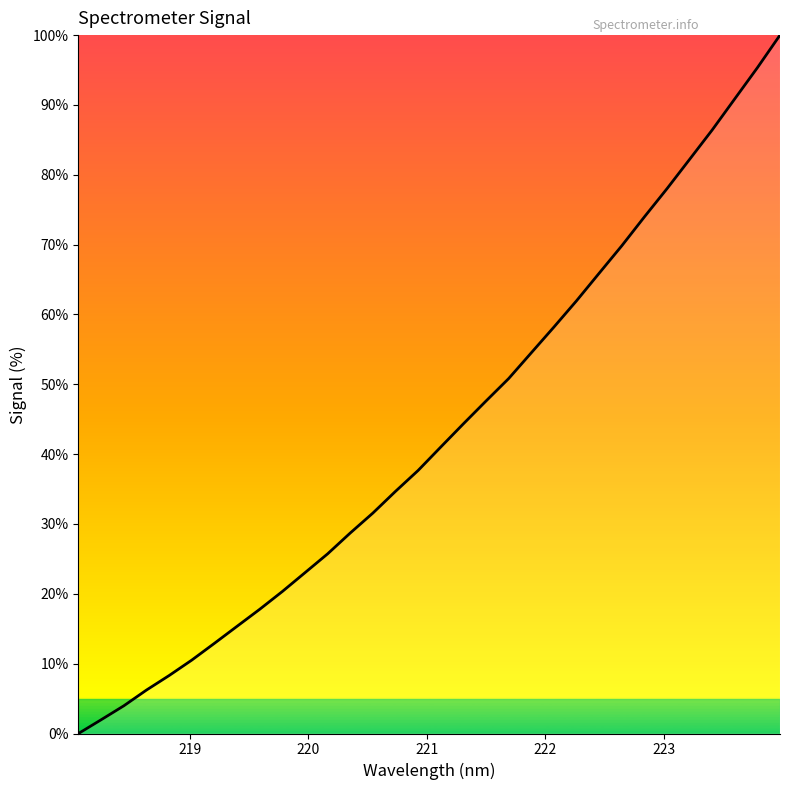

What is the difference between the maximum and minimum values?

100.0